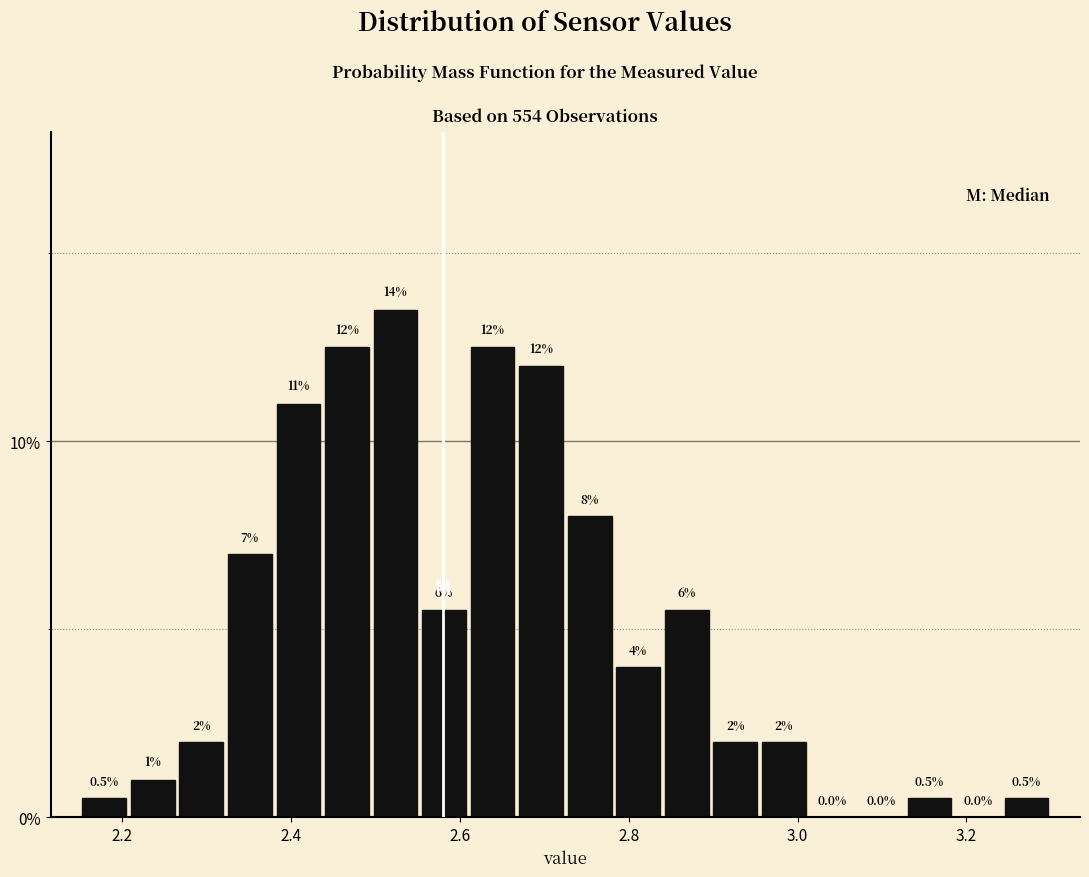

Read against the x-axis, roughly where is the centre of the tallest bar?

2.52